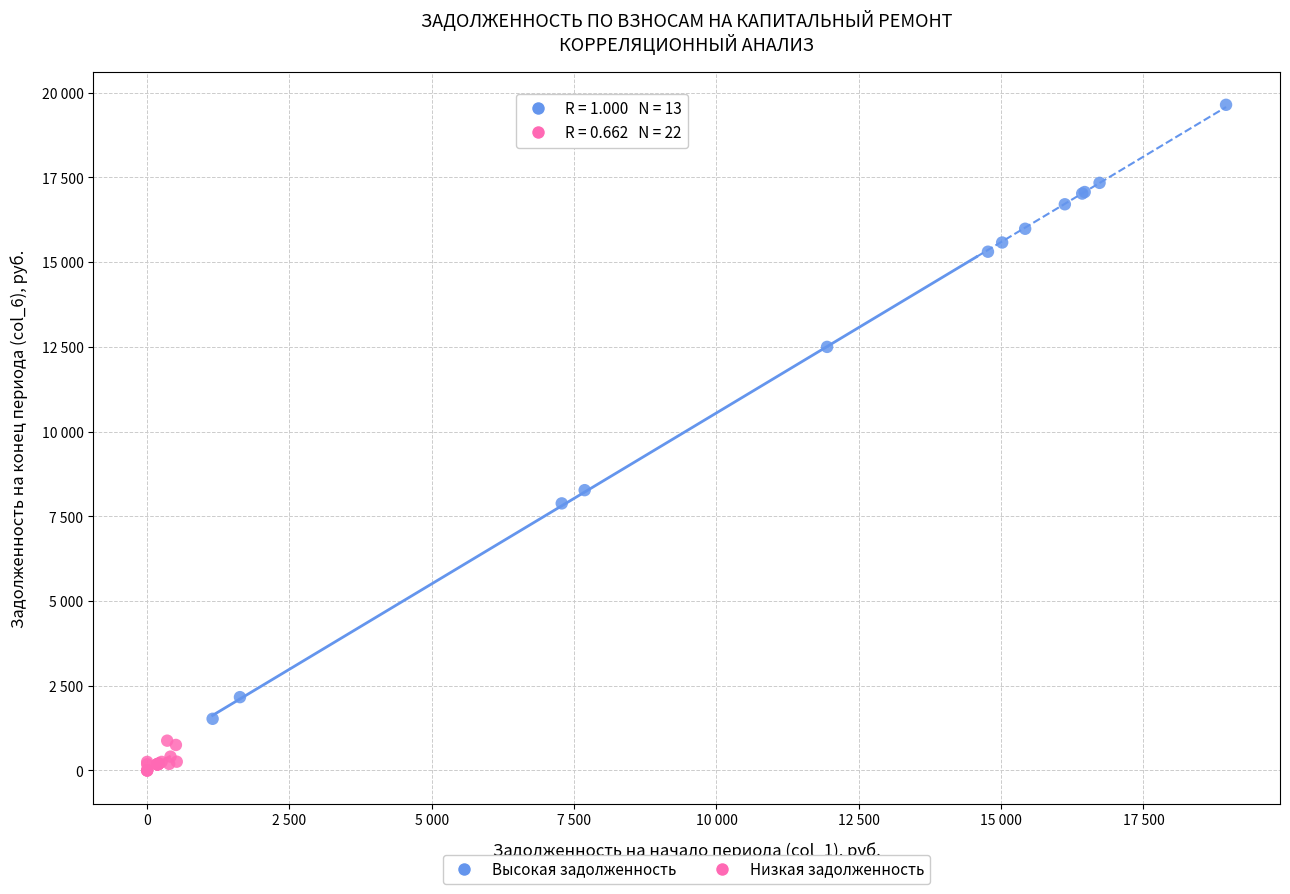

Which series contains the lowest Y value?

Низкая задолженность